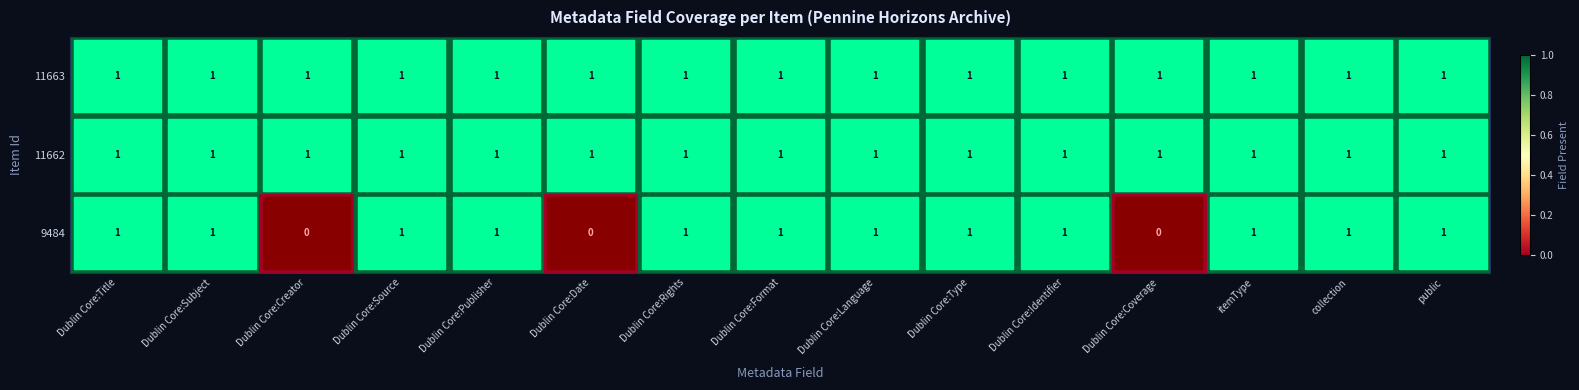

What is the sum of all 9484 values?

12